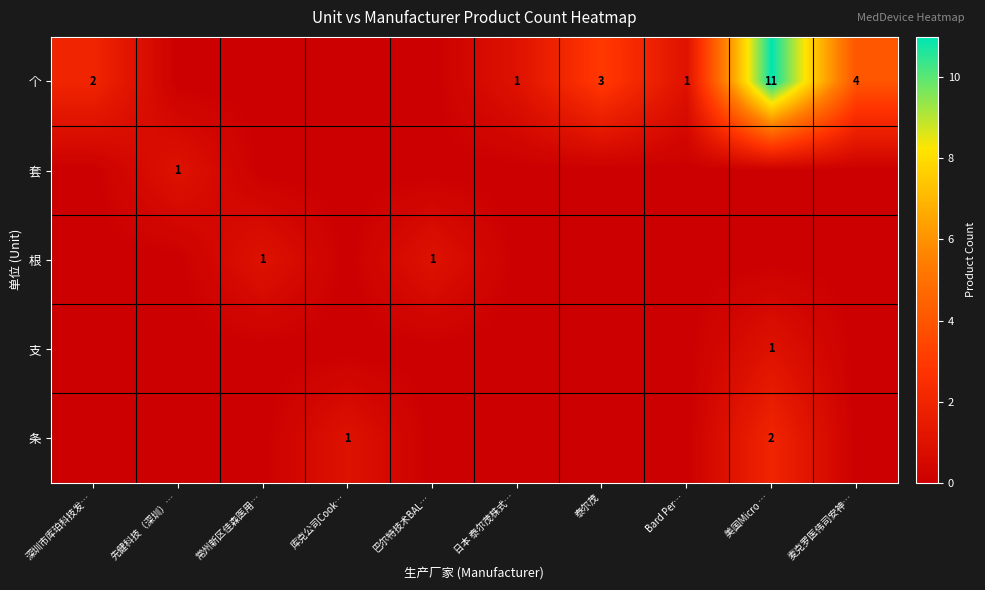

The 个 series shows 4 at 麦克罗医伟司安神…. True or false?

True